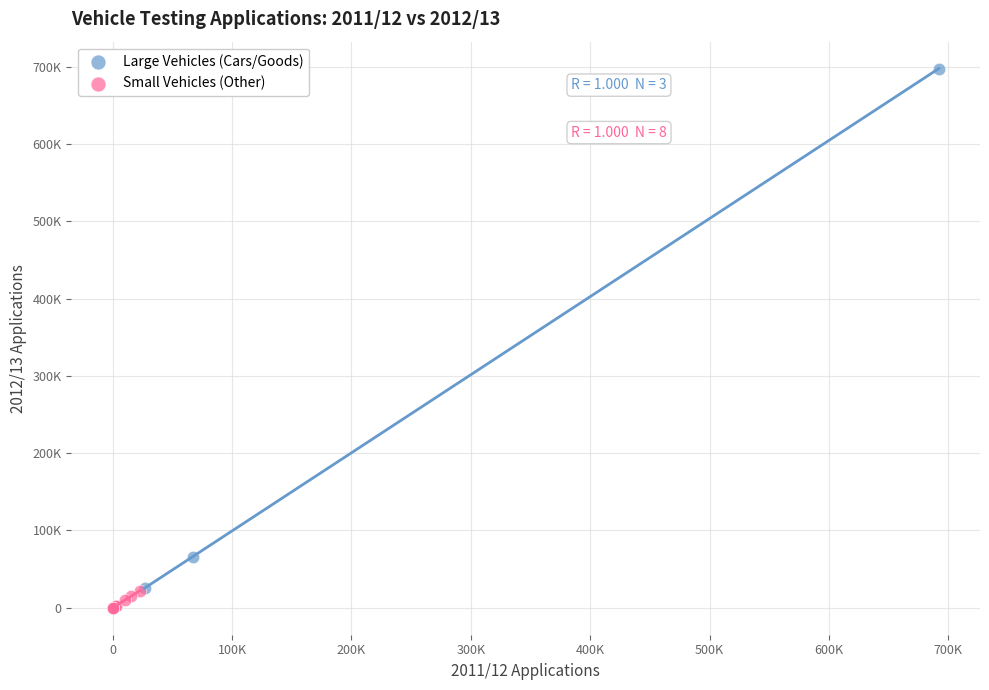

Which series contains the highest Y value?

Large Vehicles (Cars/Goods)